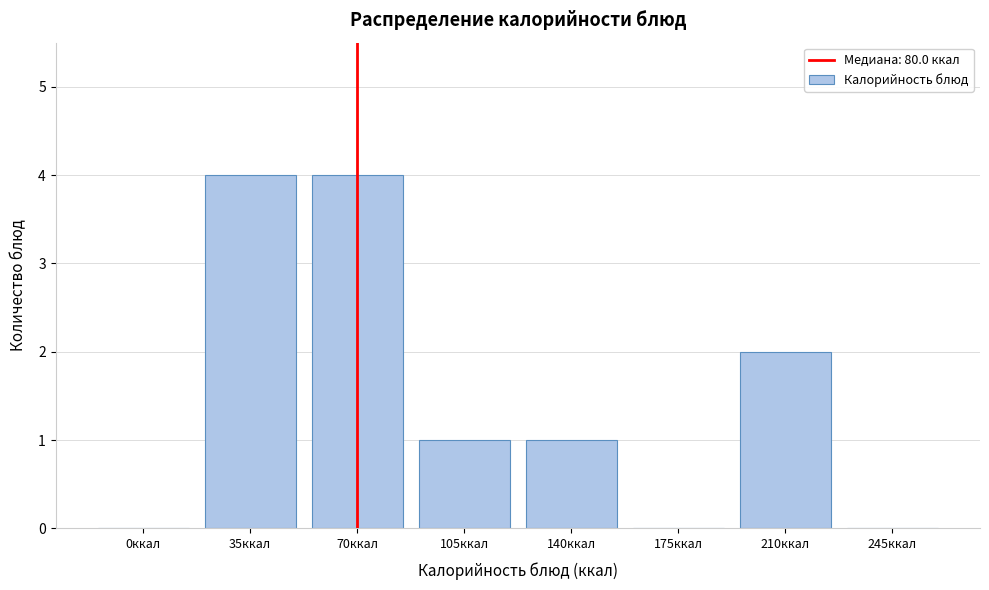

Reading left to right, extract all data points from this chart.

0ккал=0	35ккал=4	70ккал=4	105ккал=1	140ккал=1	175ккал=0	210ккал=2	245ккал=0